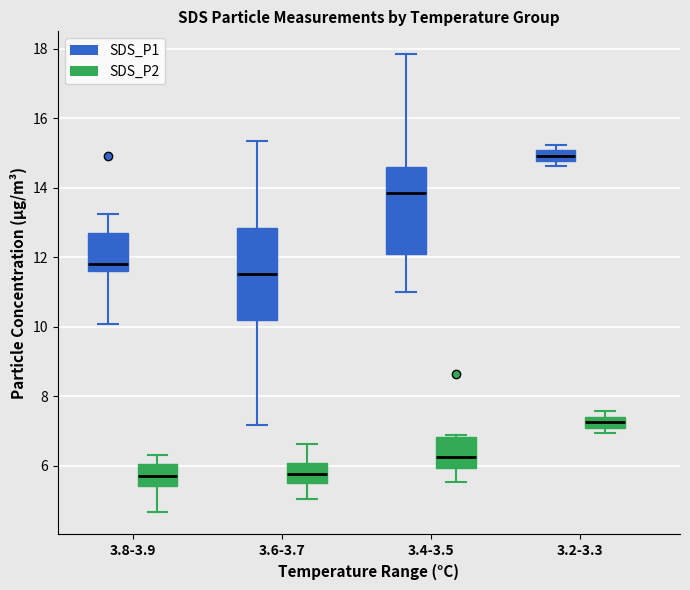

Where is the upper edge of the box for 3.6-3.7 (SDS_P2) on the y-axis? The values are not printed on the chart, so give them approximately, as read against the axis.

6.0